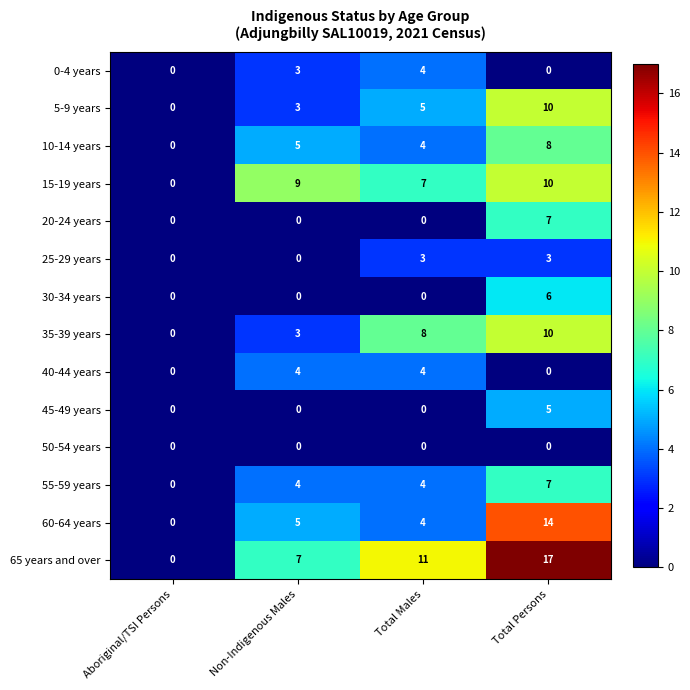

What is the difference between the second highest and minimum values in the 60-64 years series?

5